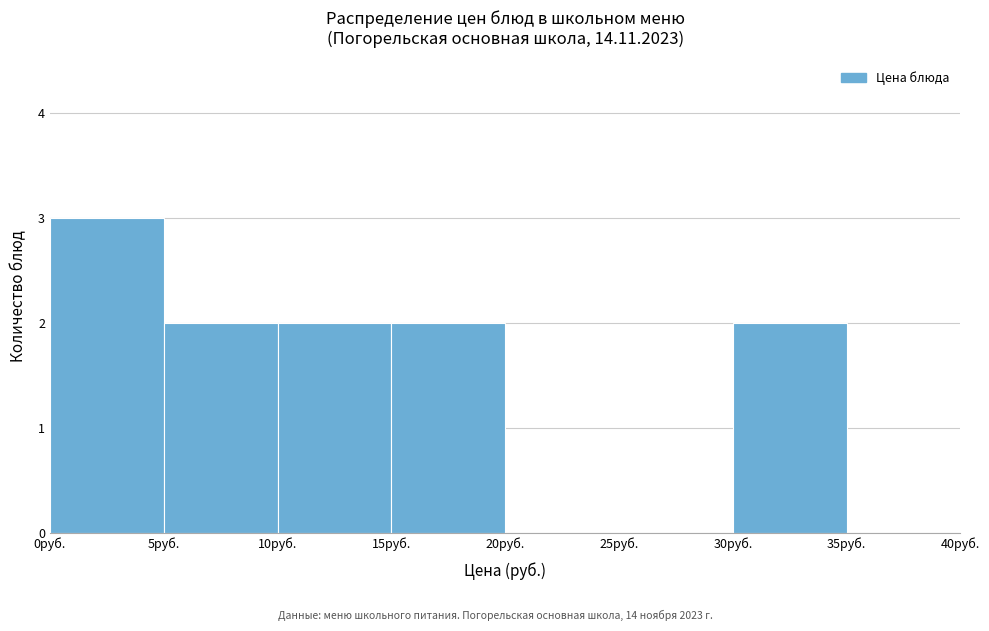

Reading left to right, transcribe this chart: for each bar, give the range it covers on the x-axis and its height. The values are not printed on the chart, so give them approximately, as read against the axis.

0 to 5: 3
5 to 10: 2
10 to 15: 2
15 to 20: 2
20 to 25: 0
25 to 30: 0
30 to 35: 2
35 to 40: 0